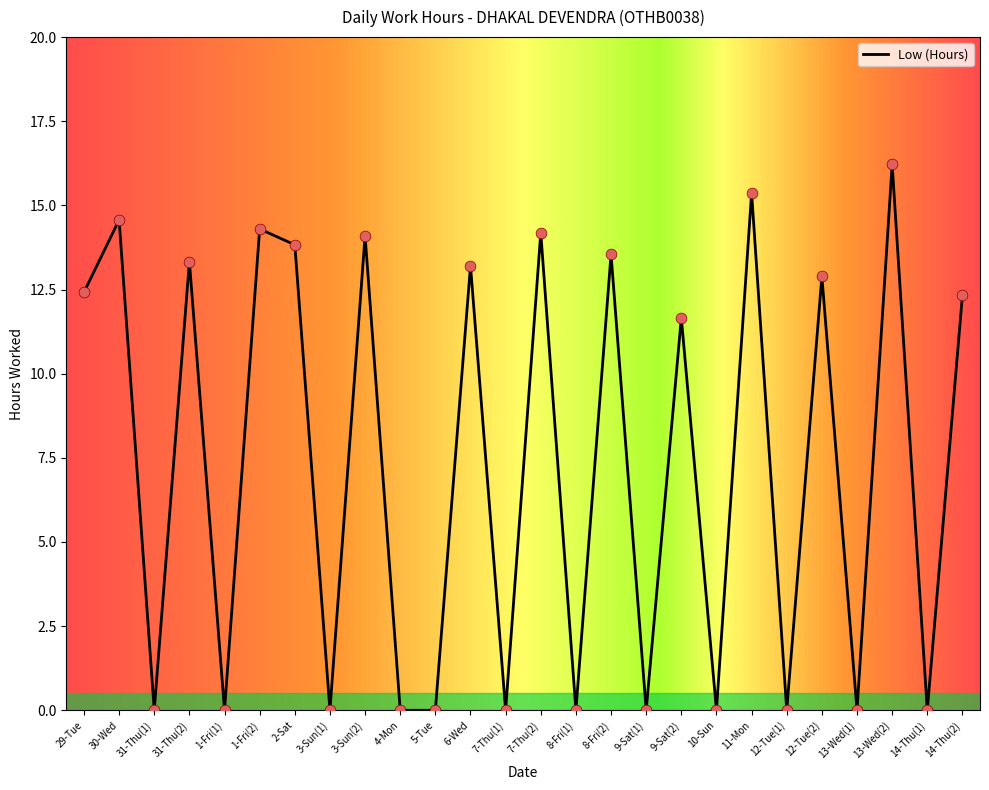

What is the ratio of the value at 7-Thu(2) to the value at 11-Mon?

0.9